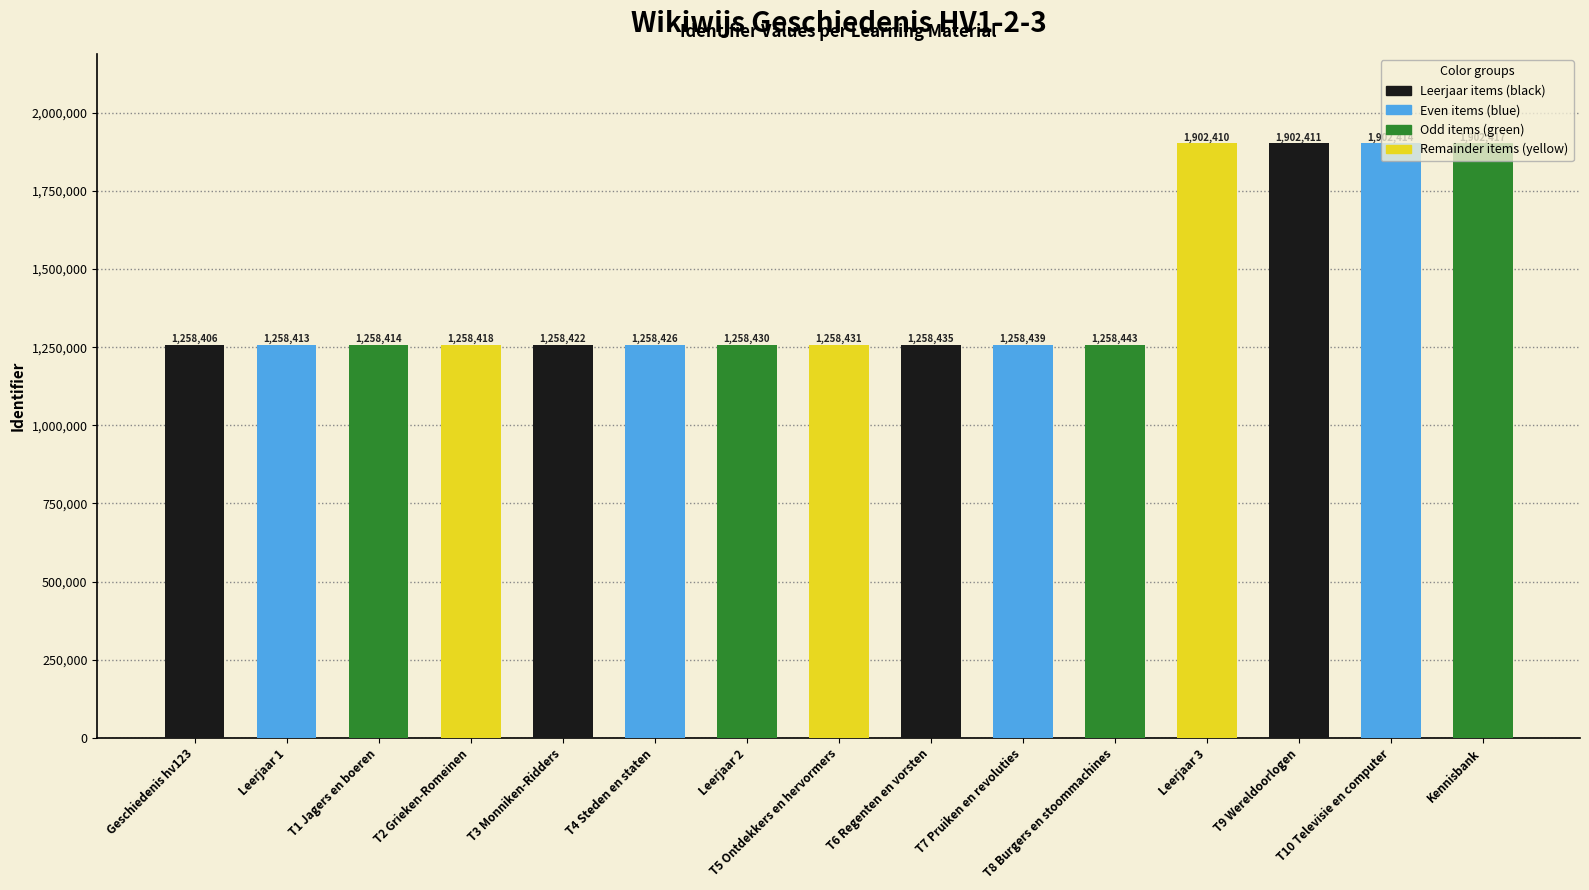

What is the ratio of the value at Kennisbank to the value at Leerjaar 1?

1.5